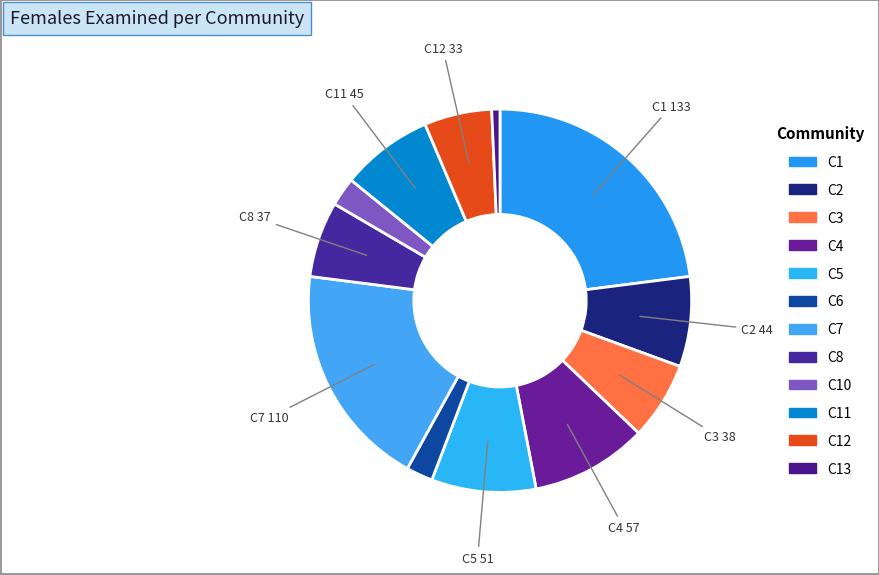

Which slice is the largest?

C1